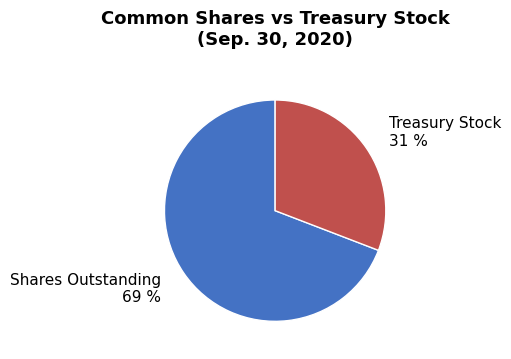

Combined, do Shares Outstanding and Treasury Stock account for over 50%?

Yes